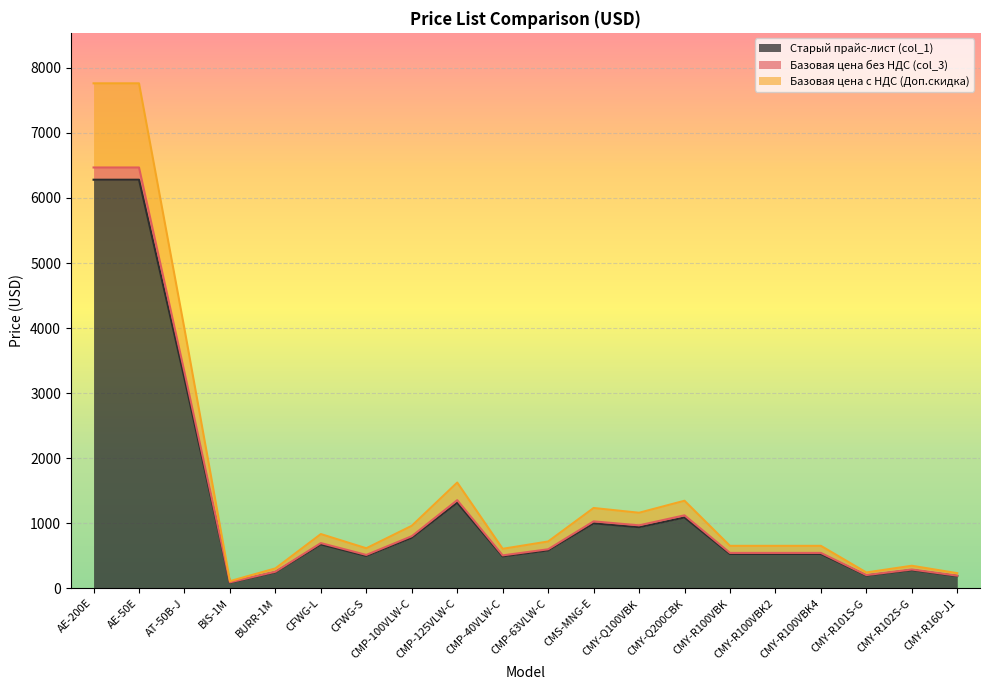

True or false: Старый прайс-лист (col_1) and Базовая цена с НДС (Доп.скидка) intersect in this chart.

False